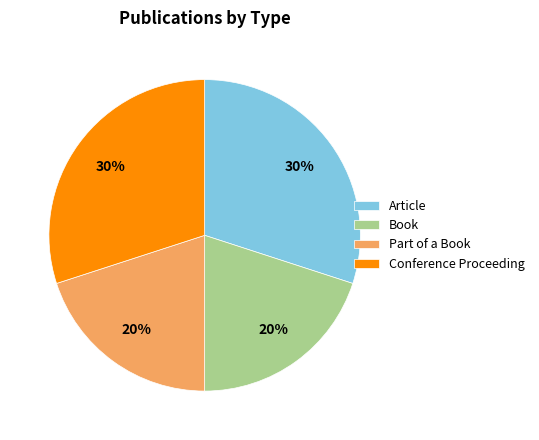

To the nearest percent, what percentage of the pie is Part of a Book?

20%